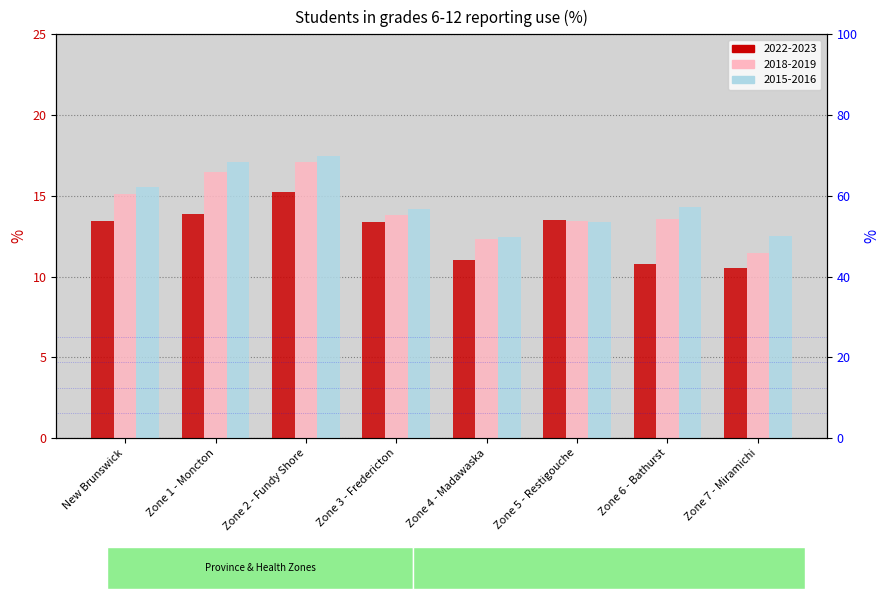

What is the sum of the 2015-2016 values at Zone 6 - Bathurst and New Brunswick?

29.8